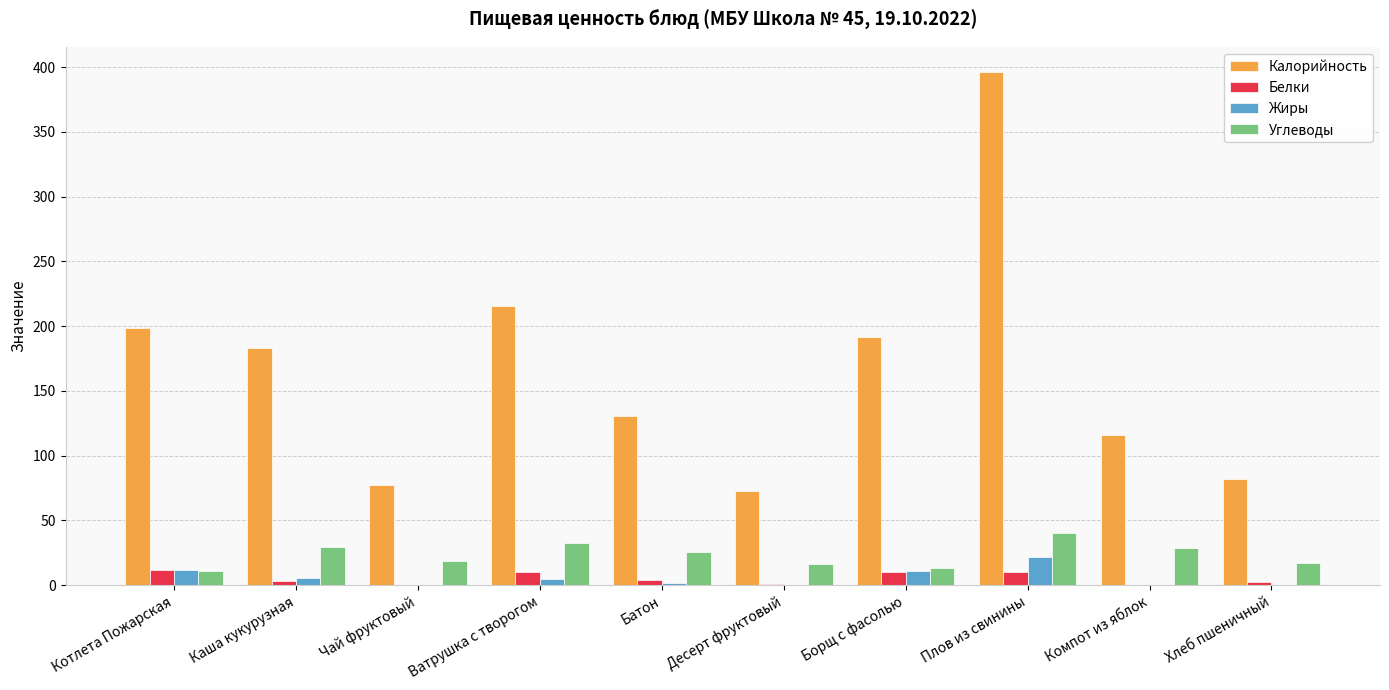

What is the total value across all series at Ватрушка с творогом?

262.8